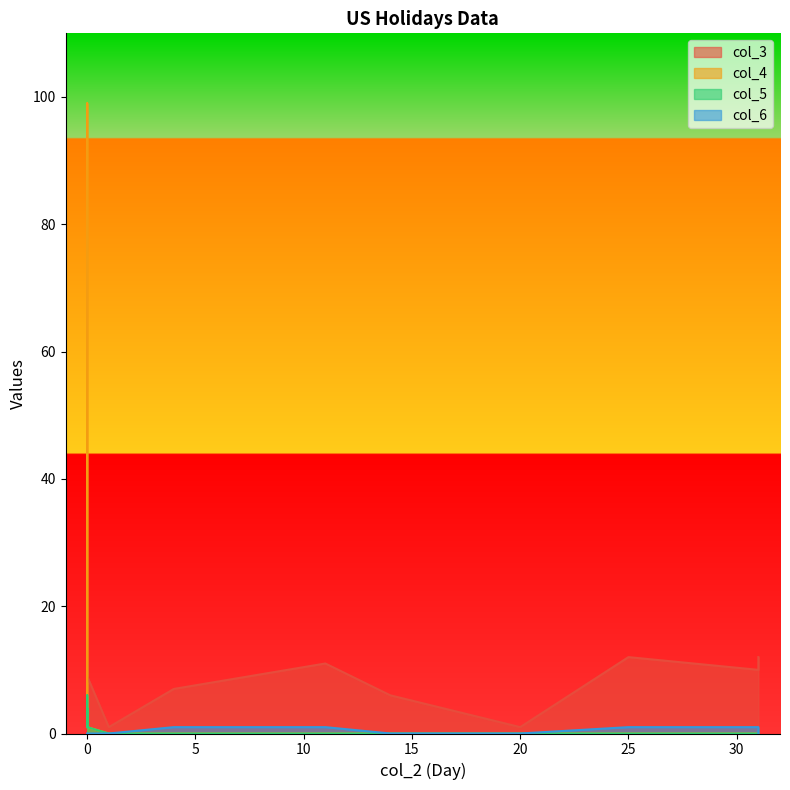

True or false: col_6 has more than 0 points higher than both neighbors.

True